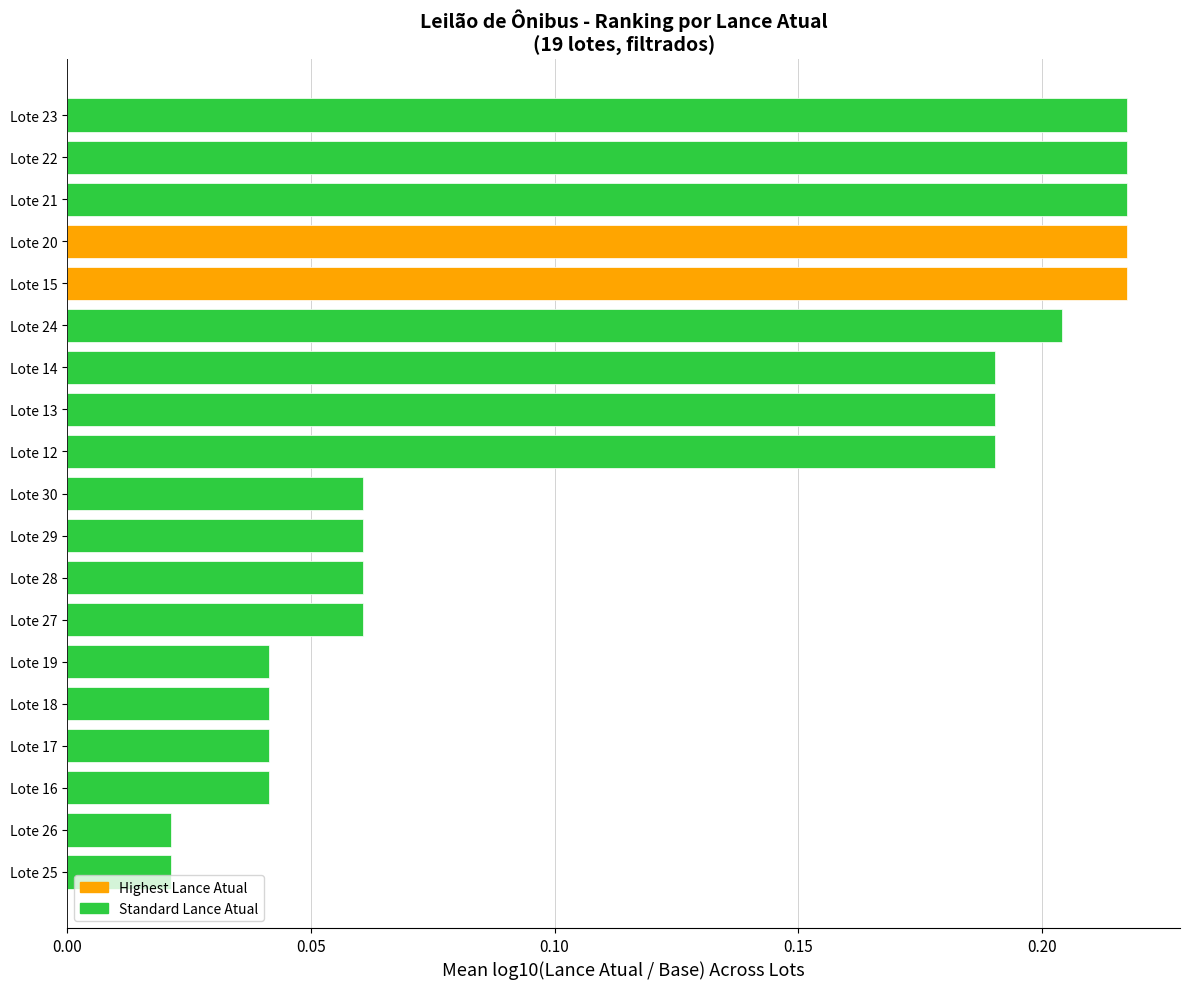

Are the bars grouped side by side (vs. stacked)?

No